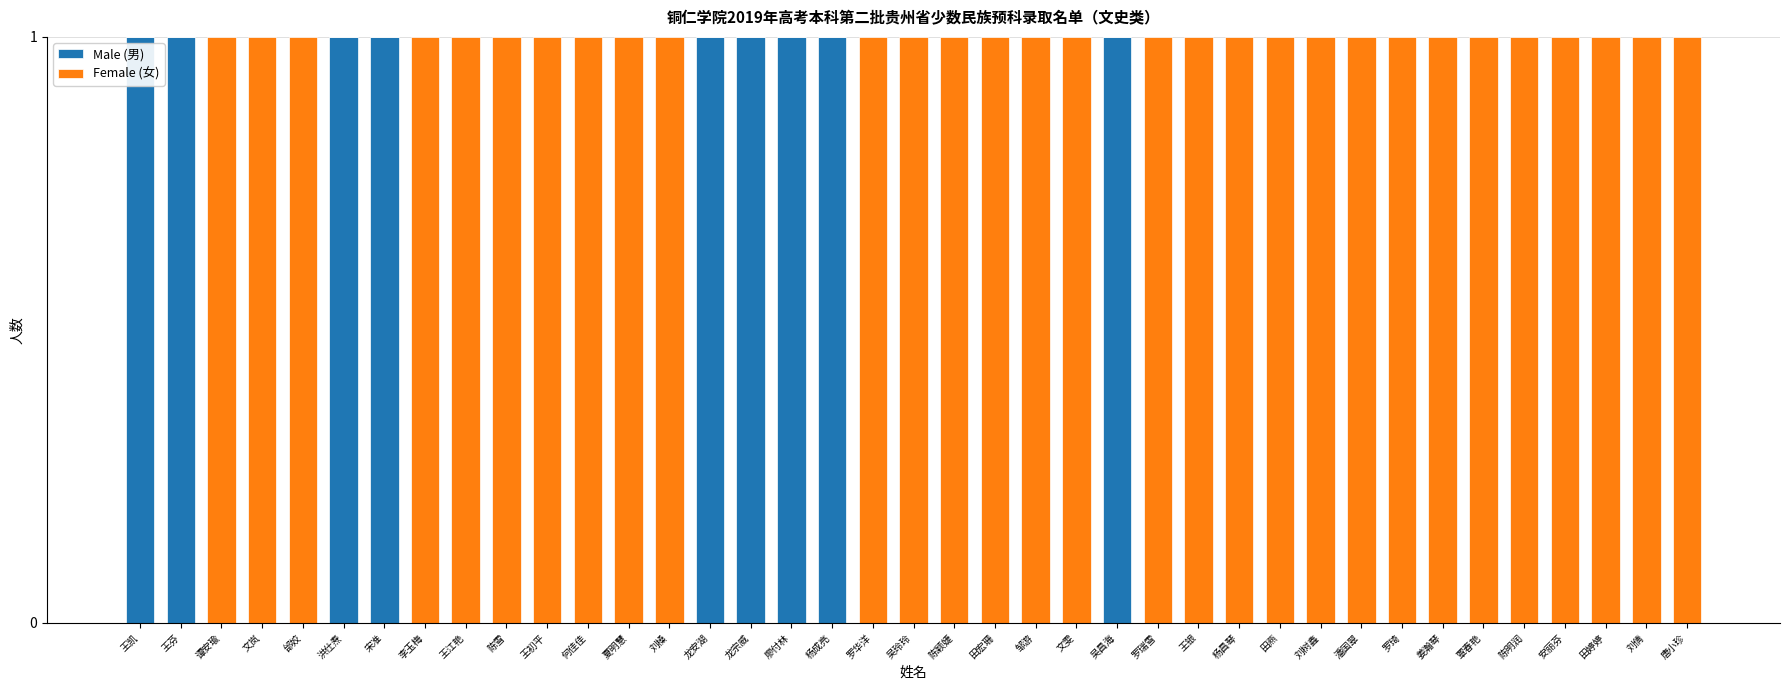

The value of Male (男) at 谭安瑜 is -1. True or false?

False